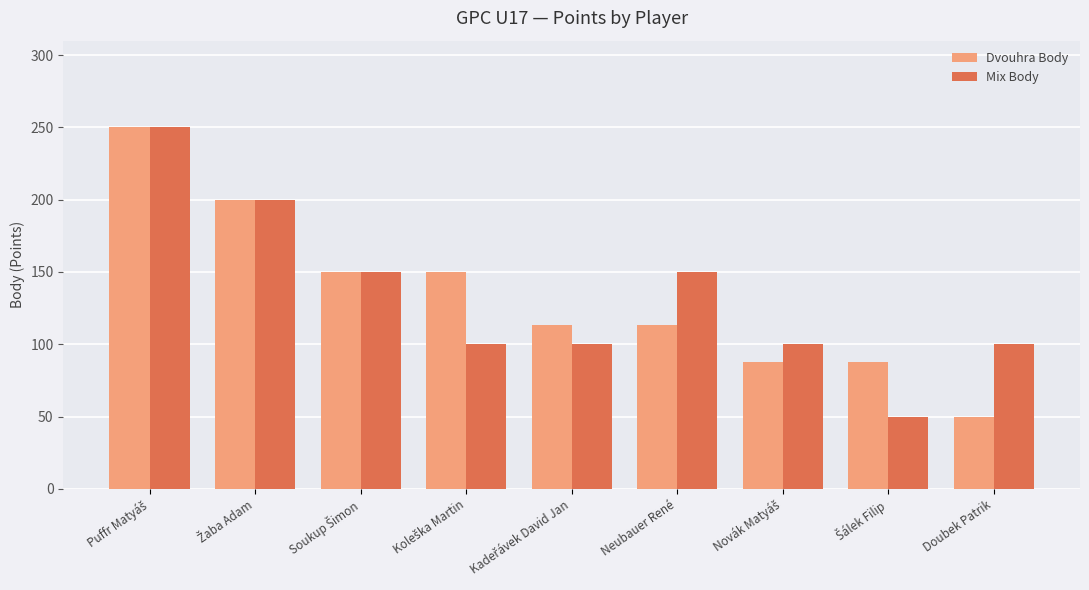

What is the average value of the Dvouhra Body series?

134